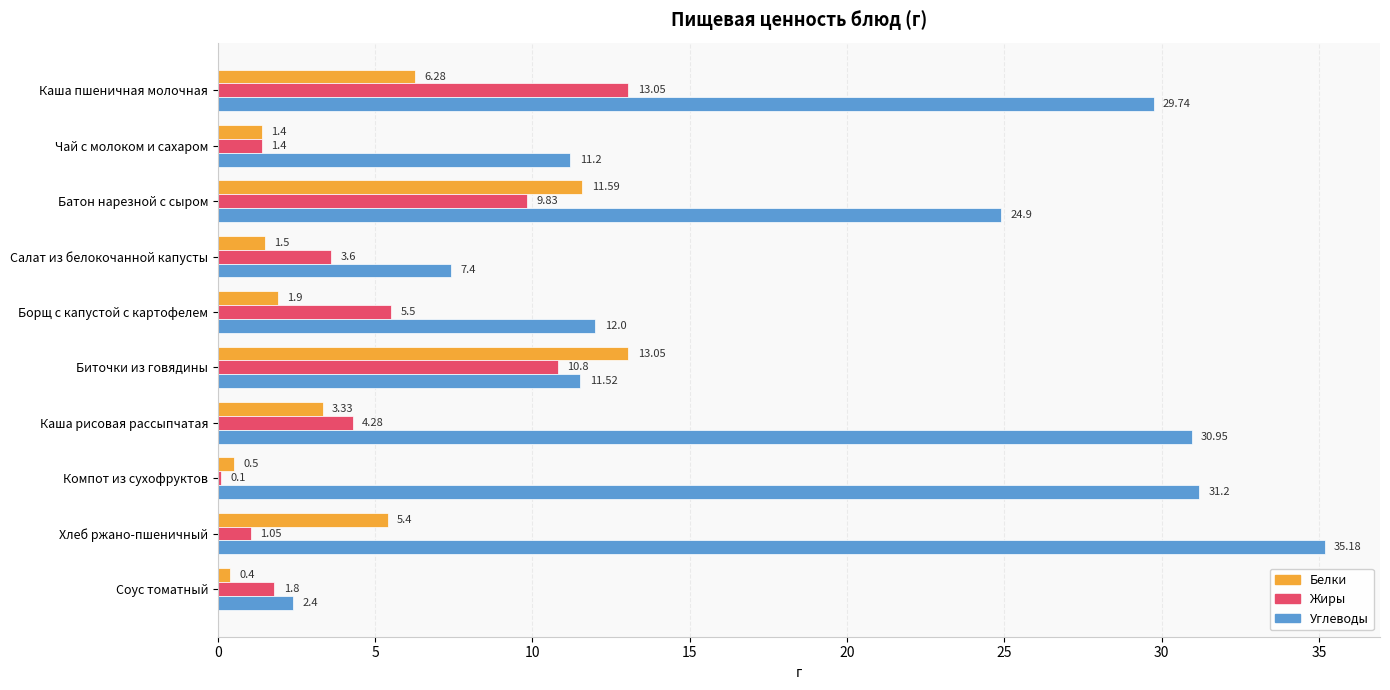

How many categories are shown in the chart?

10